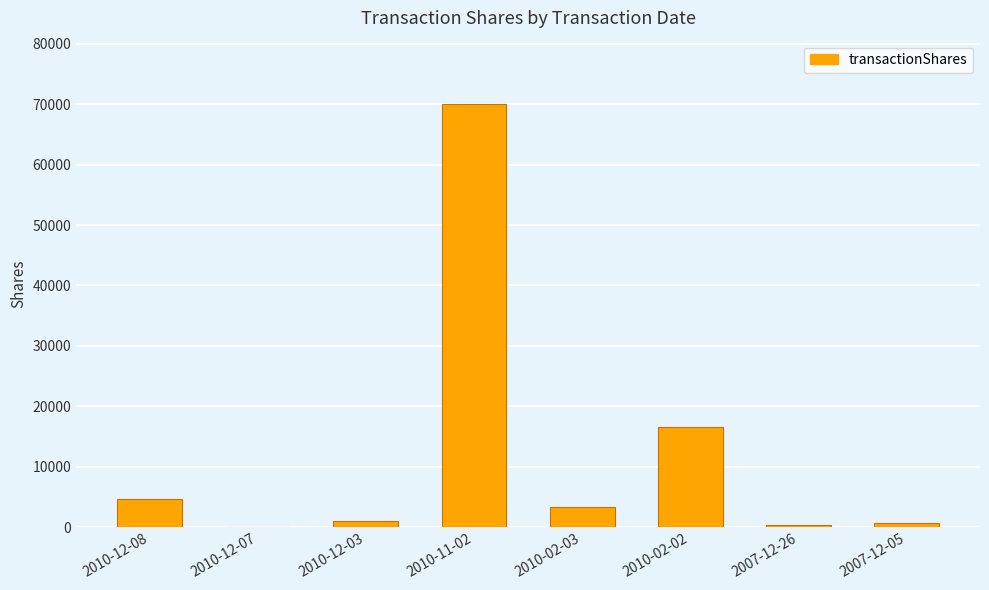

What is the greatest value displayed?

70000